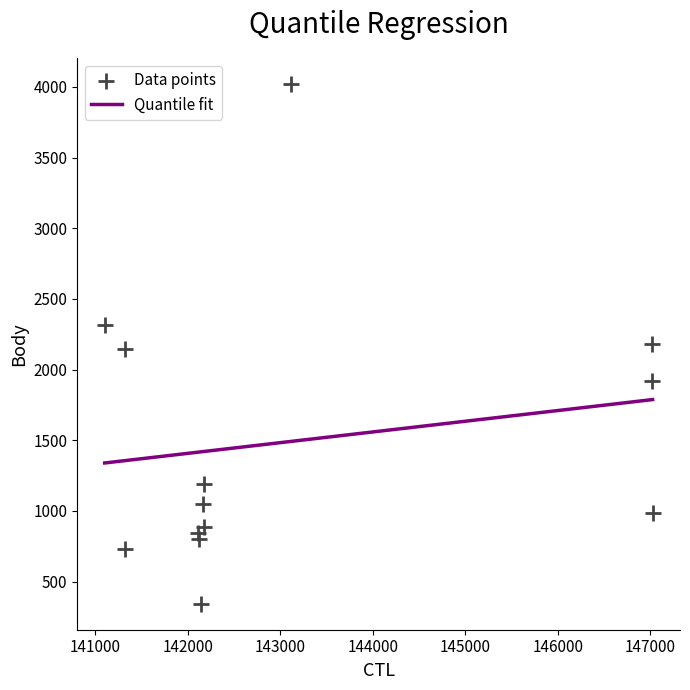

What is the range of X values (max minus min)?

5922